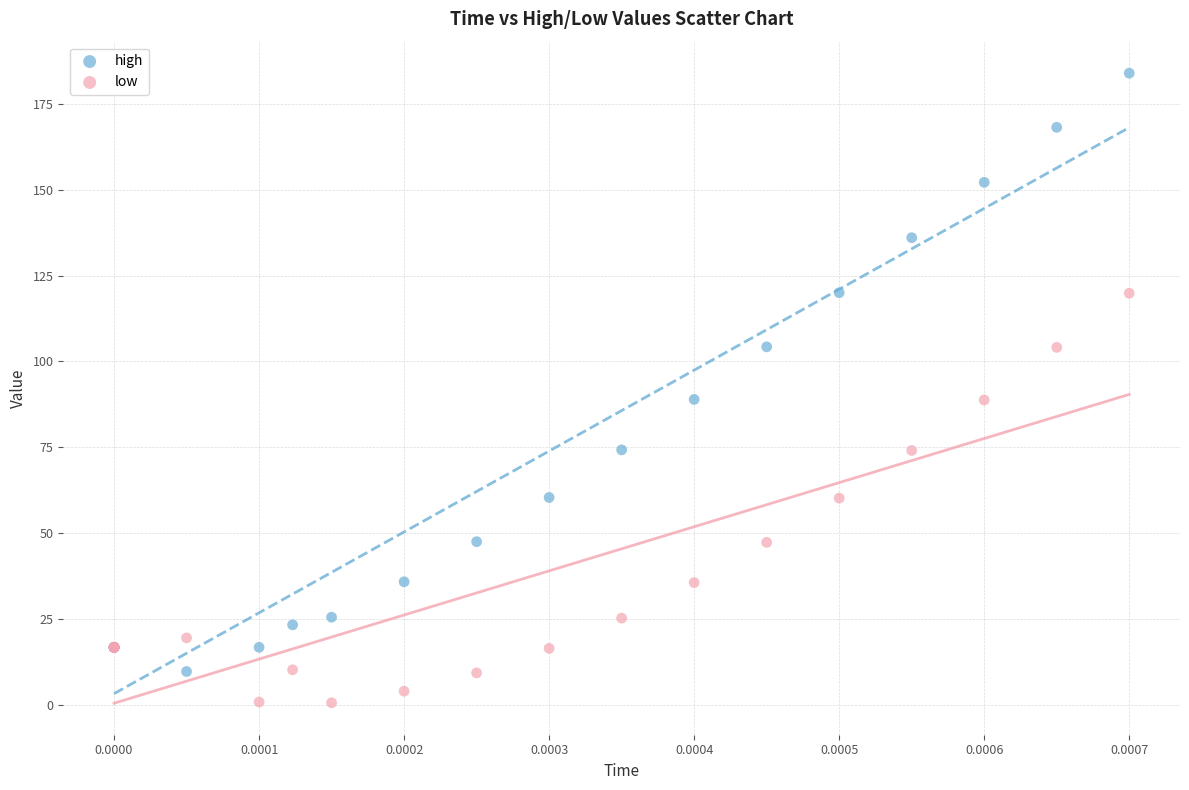

Which series reaches the minimum Y coordinate?

low